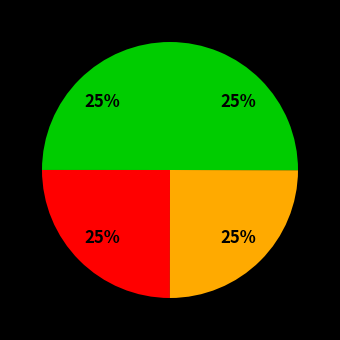

How many slices are in this pie chart?

4